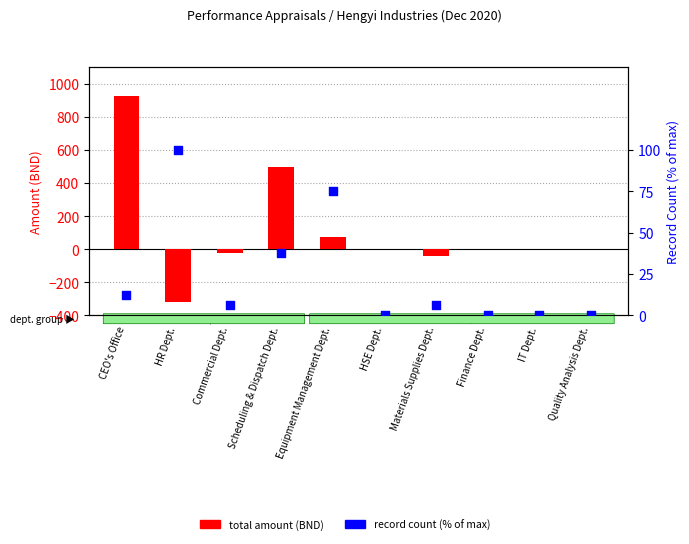

What is the total value across all series at CEO's Office?

942.5